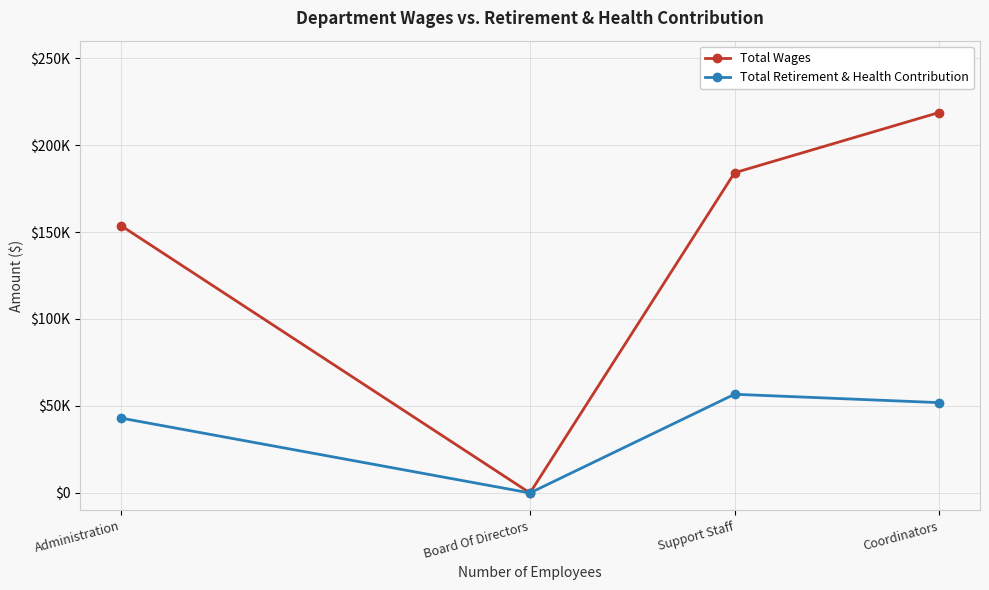

What is the greatest value displayed?

218701